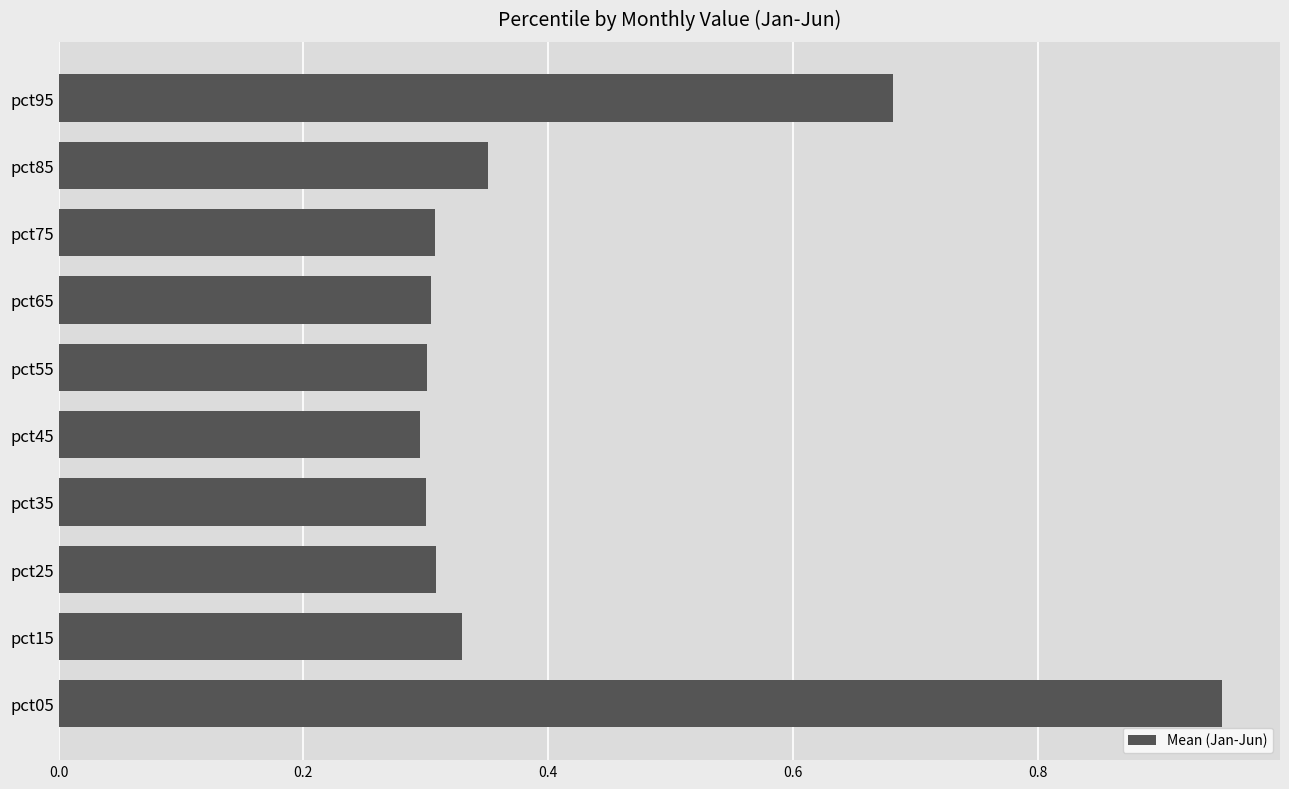

True or false: the data shows 0.1 at pct55.

False